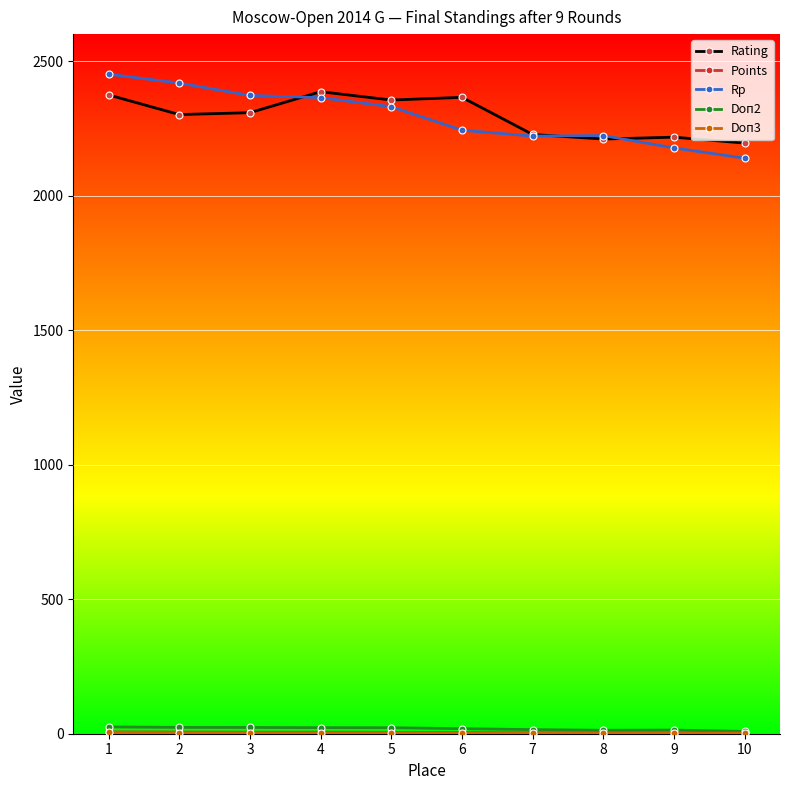

Is it true that Rp equals 2372.0 at 3?

True